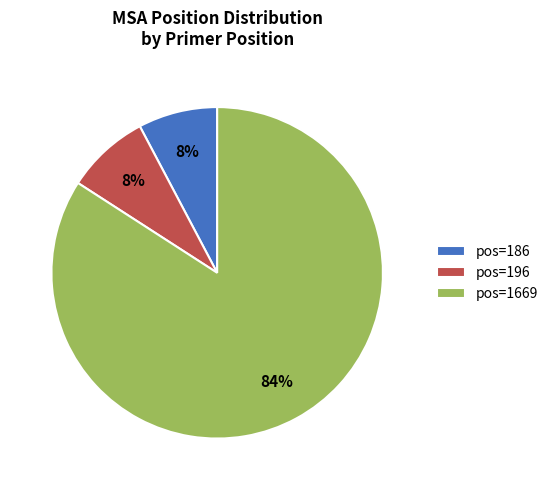

What percentage is the pos=196 slice, to the nearest percent?

8%